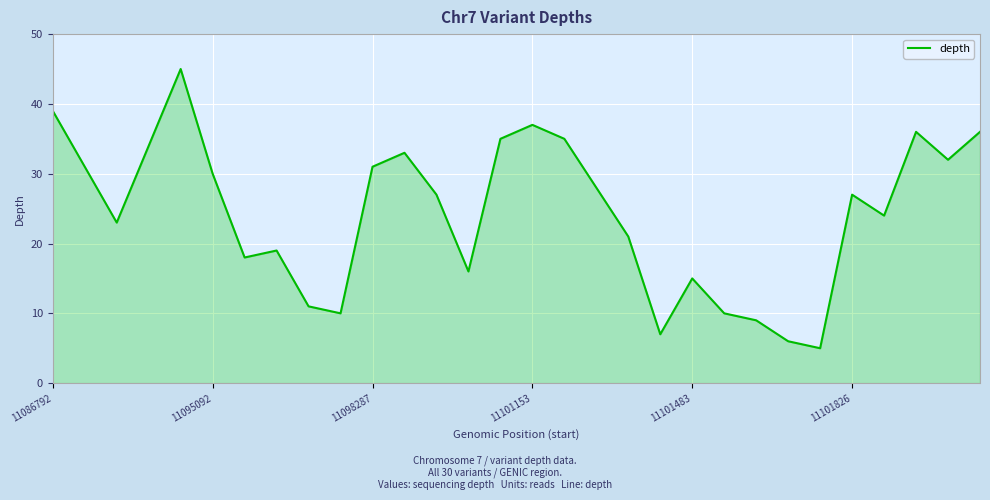

True or false: there are more than 0 points higher than both neighbors.

True